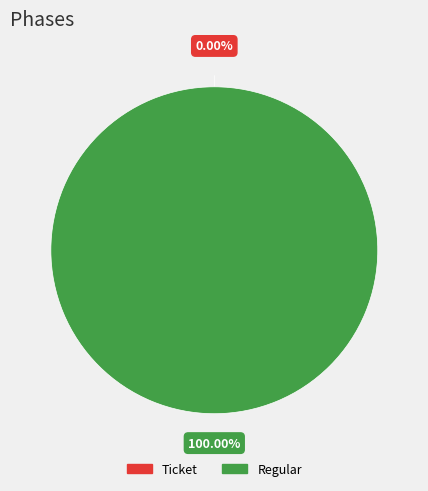

To the nearest percent, what is the difference between the Ticket and Regular slice percentages?

100%